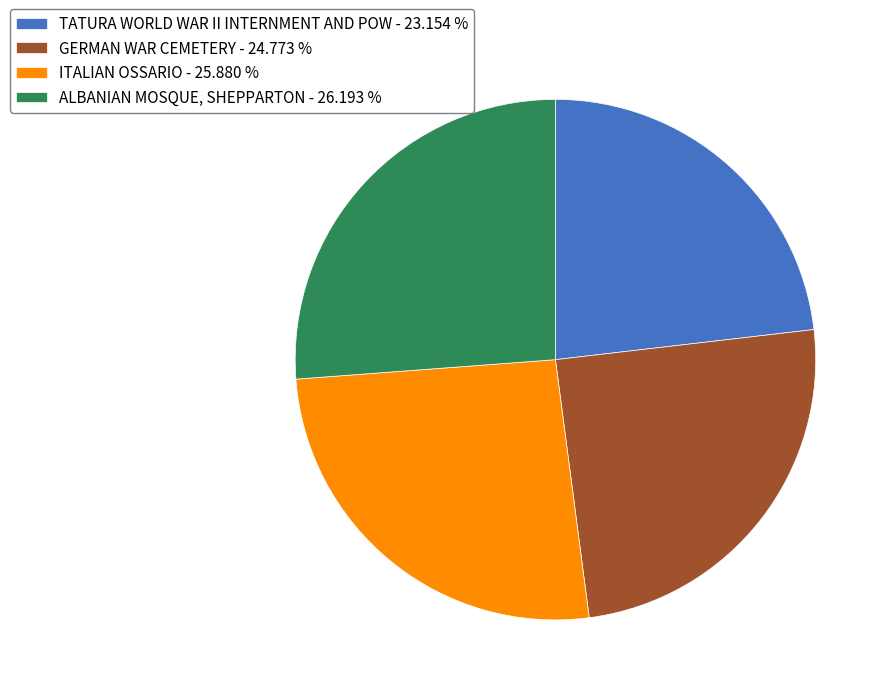

Is ITALIAN OSSARIO - 25.880 % the majority of the pie?

No